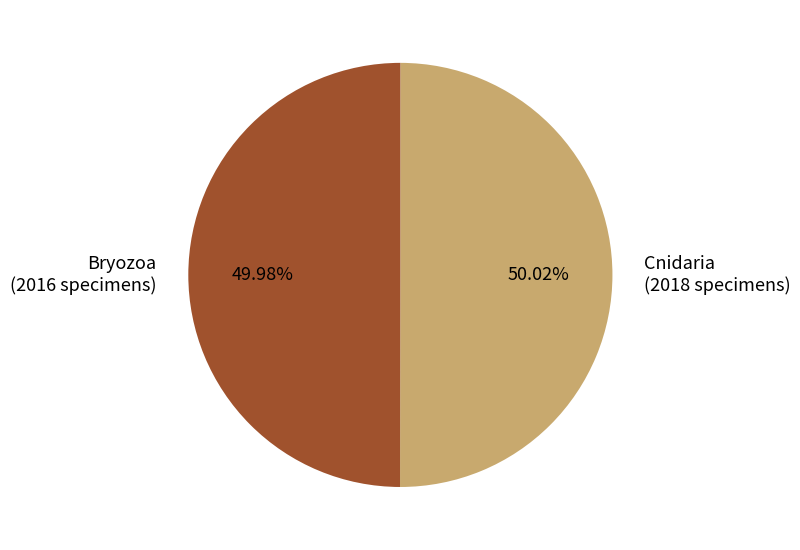

Count the number of slices in the pie.

2